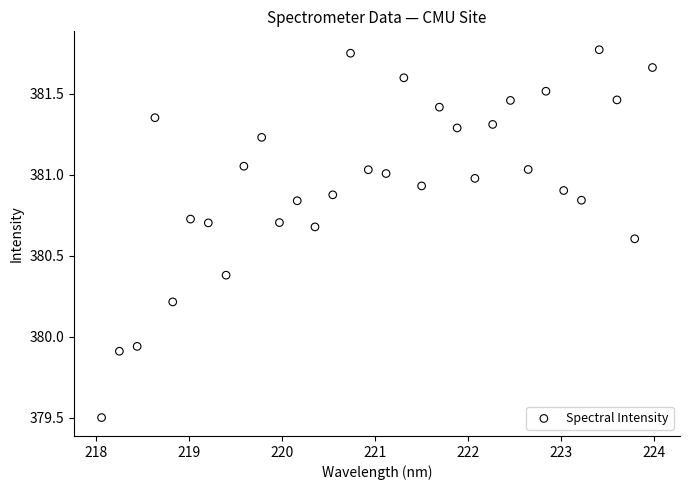

What is the range of Y values (max minus min)?

2.3